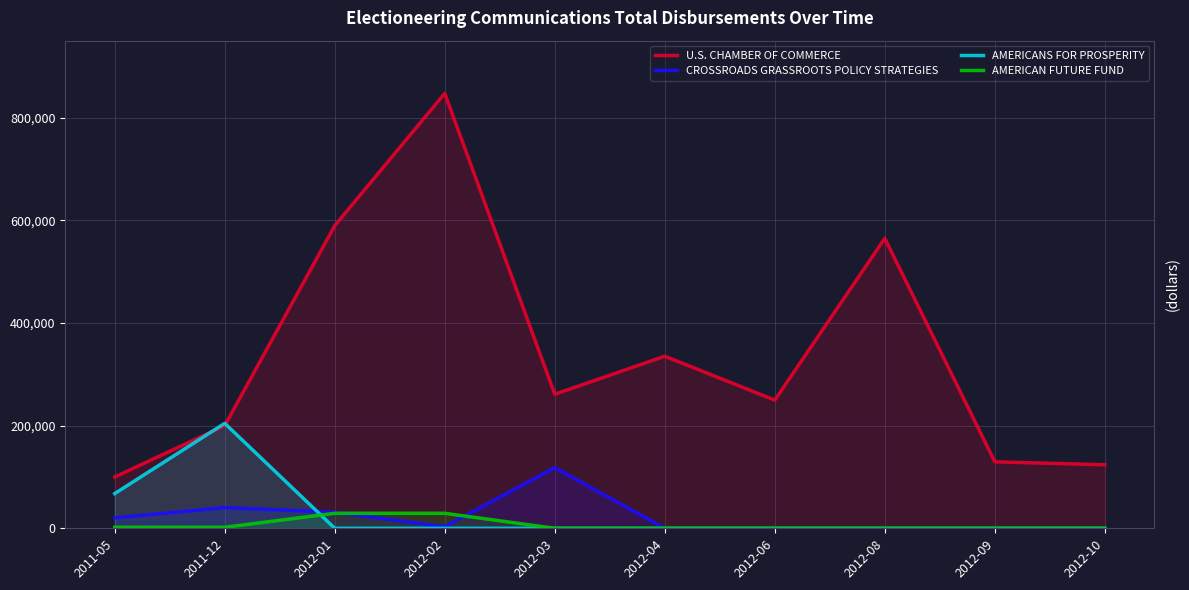

How many distinct data groups are displayed?

4